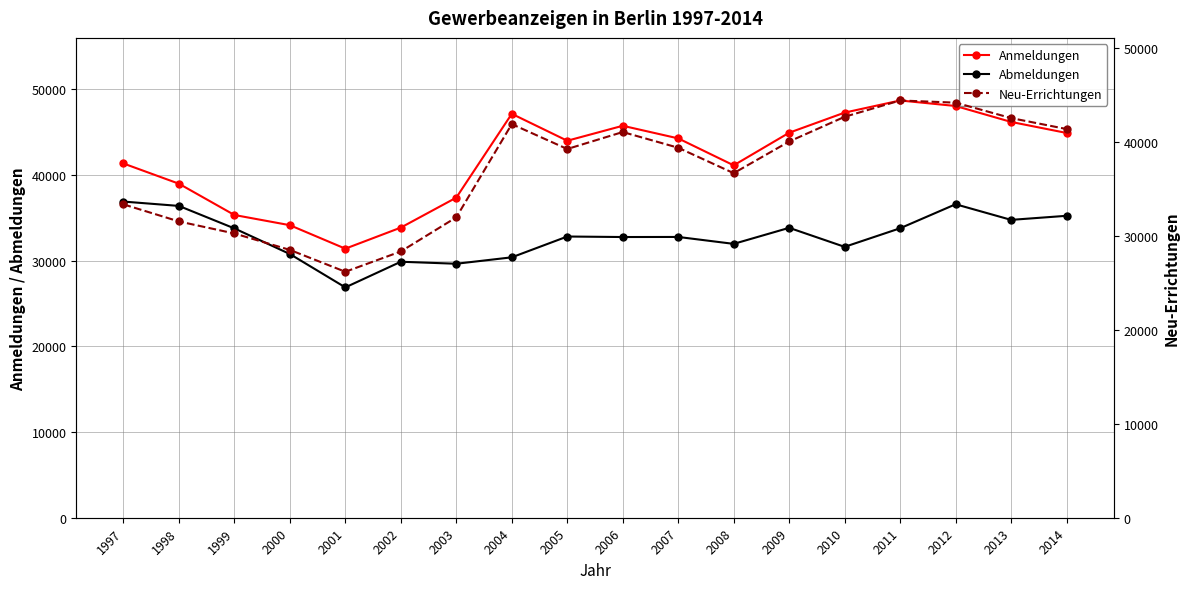

Reading right to left, transcribe all the data shown in this chart.

Anmeldungen: 44924	46212	48072	48716	47300	44951	41143	44290	45762	44015	47158	37374	33875	31414	34155	35346	38998	41360
Abmeldungen: 35251	34776	36600	33797	31626	33848	31974	32782	32773	32833	30404	29654	29887	26893	30789	33780	36405	36913
Neu-Errichtungen: 41418	42585	44228	44460	42722	40089	36714	39423	41098	39289	41941	32008	28373	26208	28537	30288	31570	33392